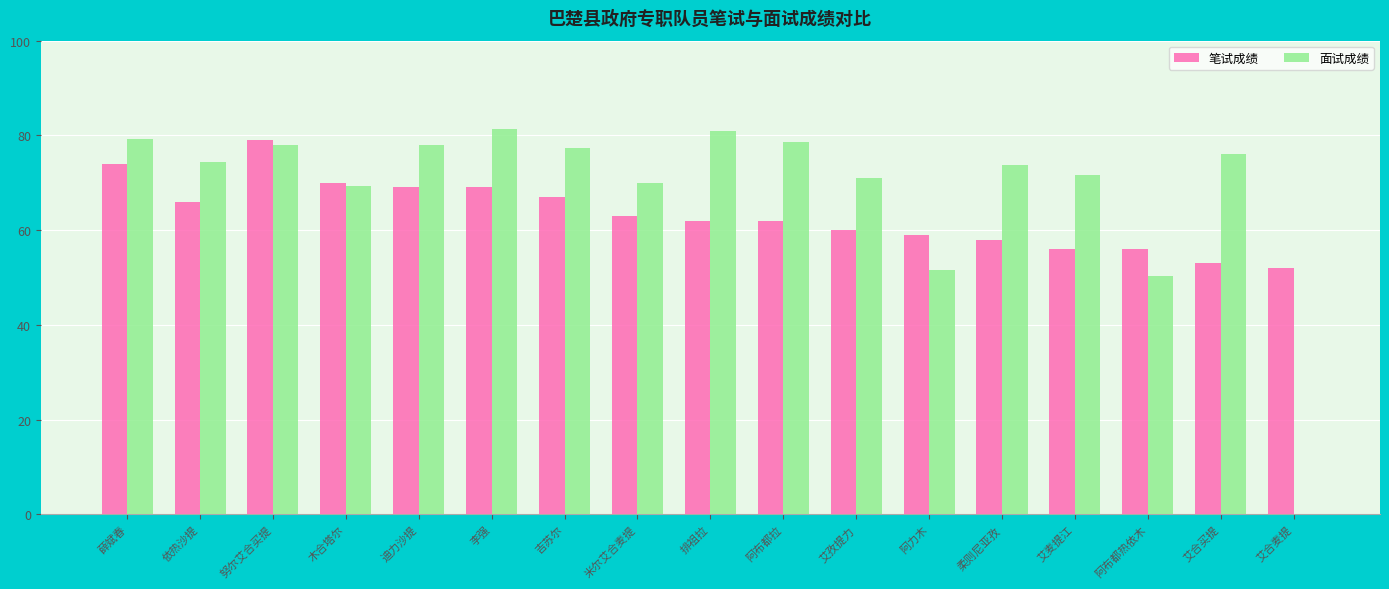

Between 木合塔尔 and 李强, which series saw the biggest shift?

面试成绩